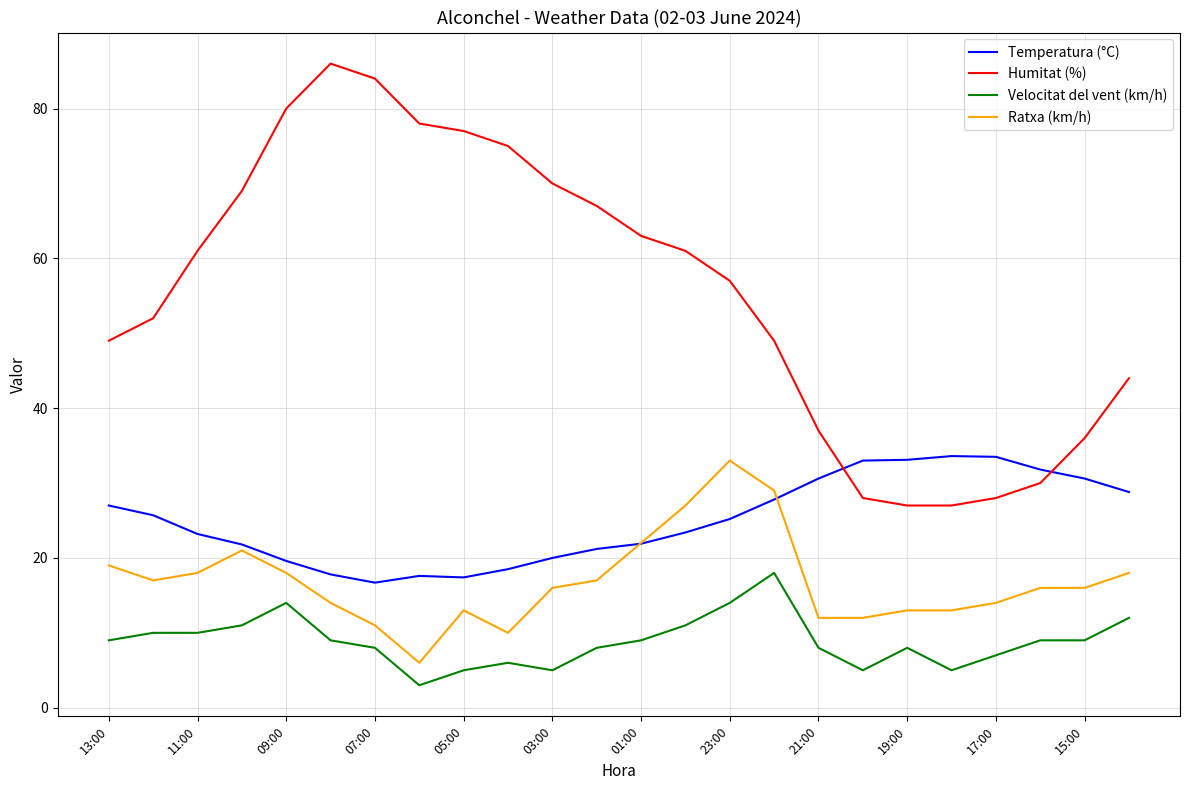

Does the chart have visible grid lines?

Yes